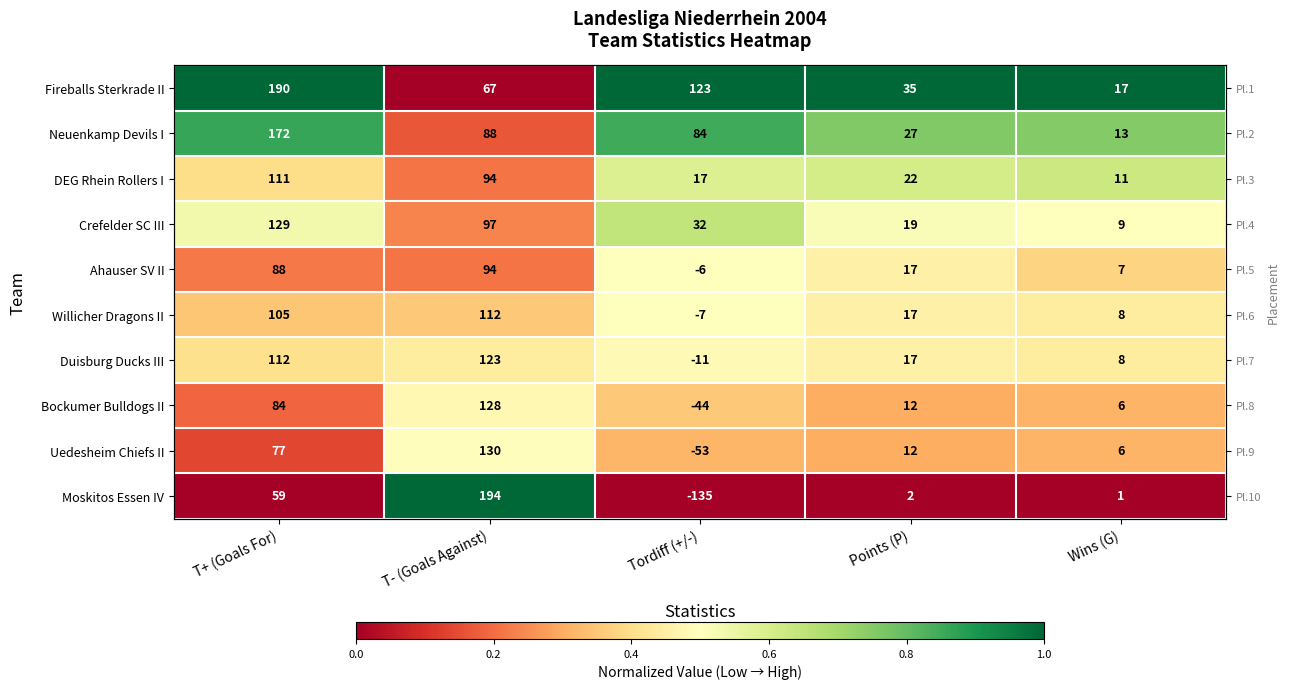

True or false: DEG Rhein Rollers I has a value of 0.2 at T- (Goals Against).

True